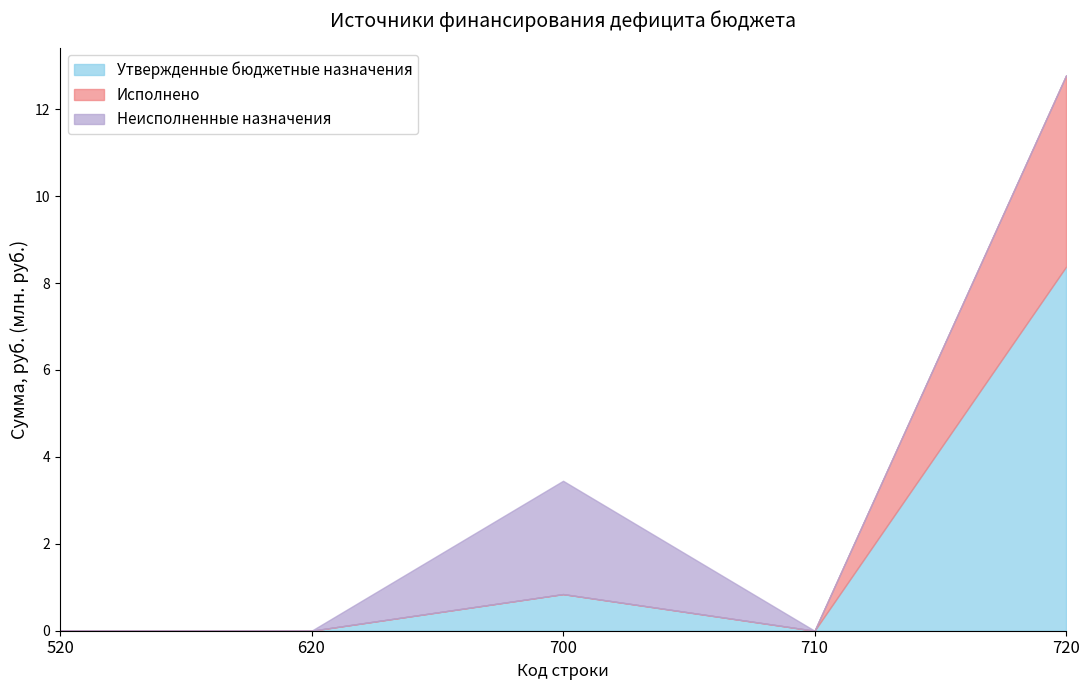

Between 520 and 620, which is larger?

520